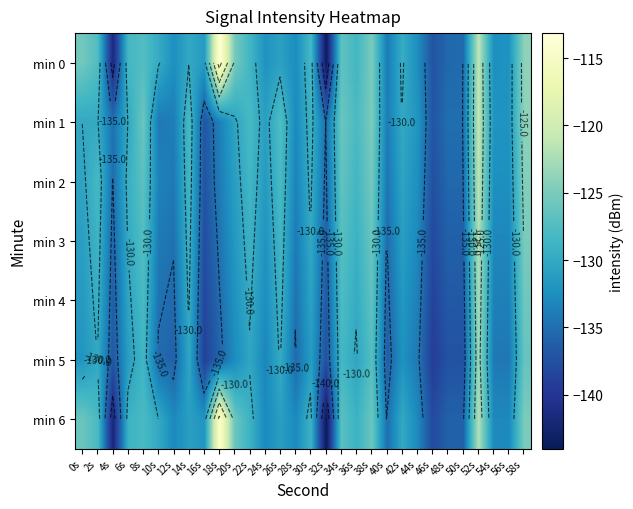

Which series has the largest total across all categories?

min 0